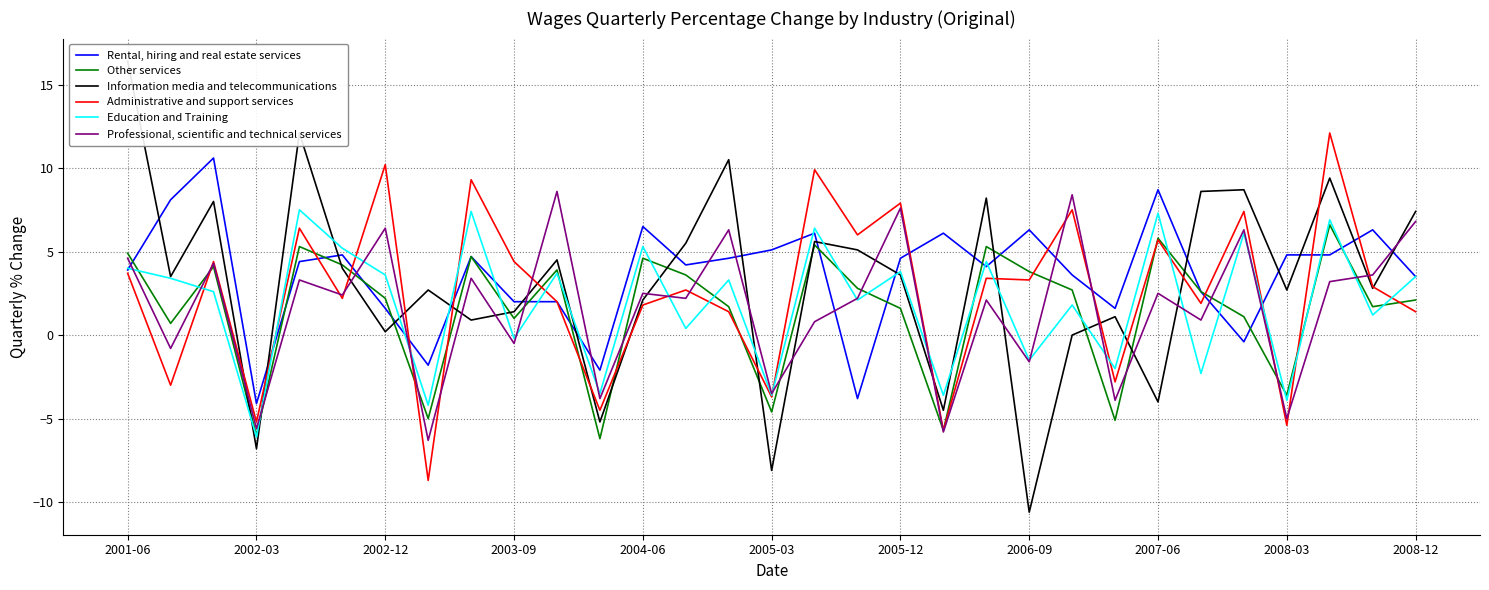

What are all the series names shown in the legend?

Rental, hiring and real estate services, Other services, Information media and telecommunications, Administrative and support services, Education and Training, Professional, scientific and technical services